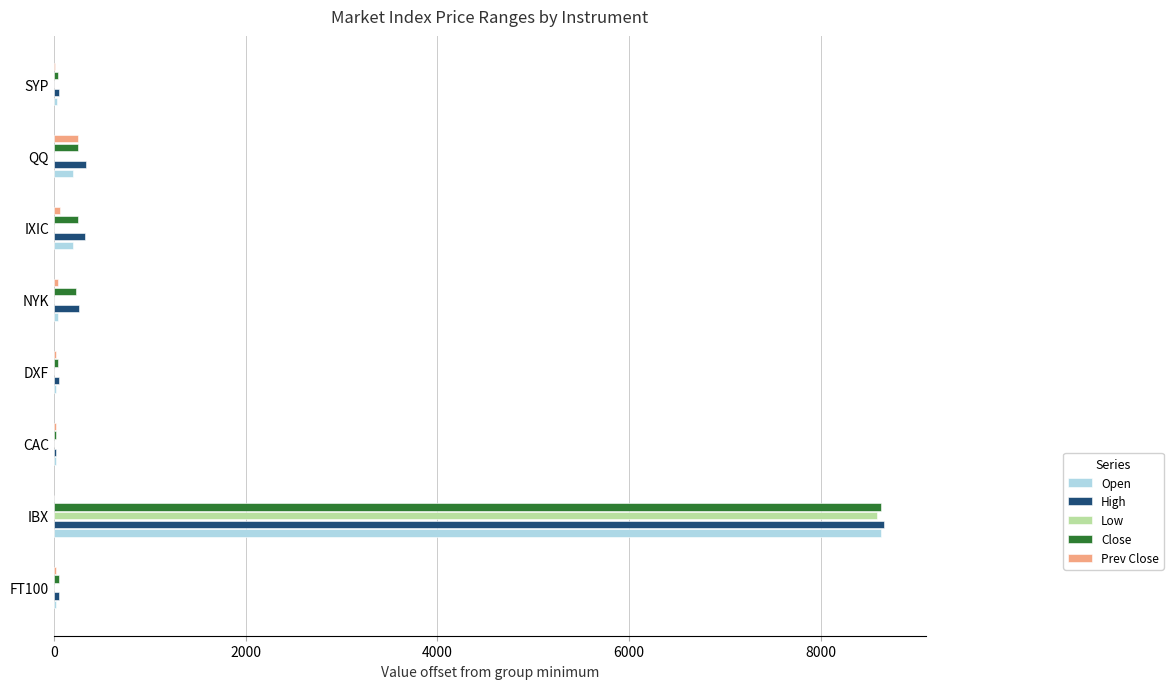

At which category is the sum across all series the highest?

IBX